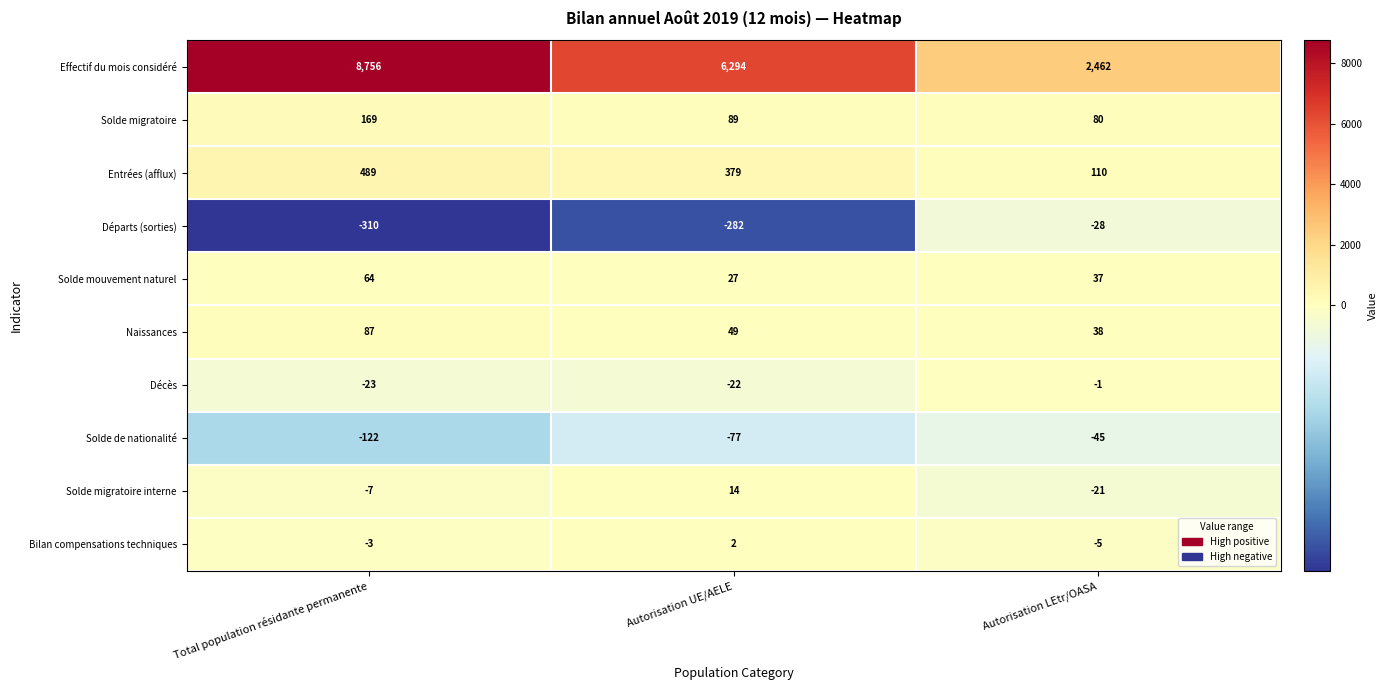

The value of Solde migratoire at Autorisation LEtr/OASA is 80. True or false?

True